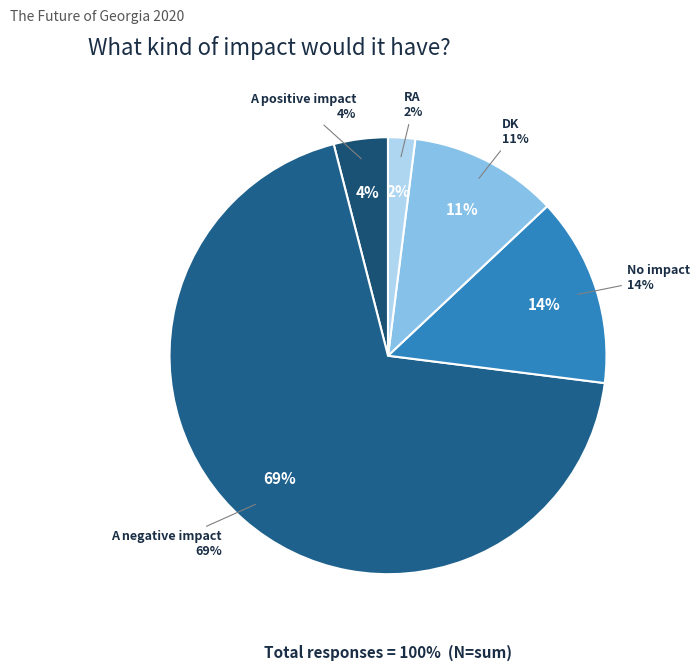

To the nearest percent, what is the average slice percentage?

20%